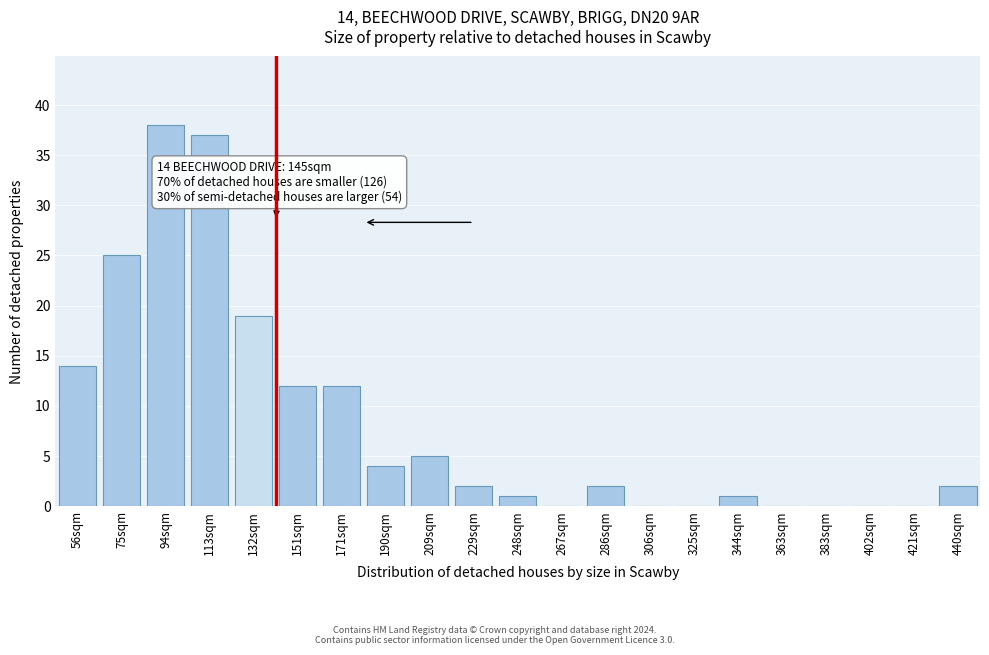

Reading left to right, list all the values displayed in this chart.

56sqm=14	75sqm=25	94sqm=38	113sqm=37	132sqm=19	151sqm=12	171sqm=12	190sqm=4	209sqm=5	229sqm=2	248sqm=1	267sqm=0	286sqm=2	306sqm=0	325sqm=0	344sqm=1	363sqm=0	383sqm=0	402sqm=0	421sqm=0	440sqm=2